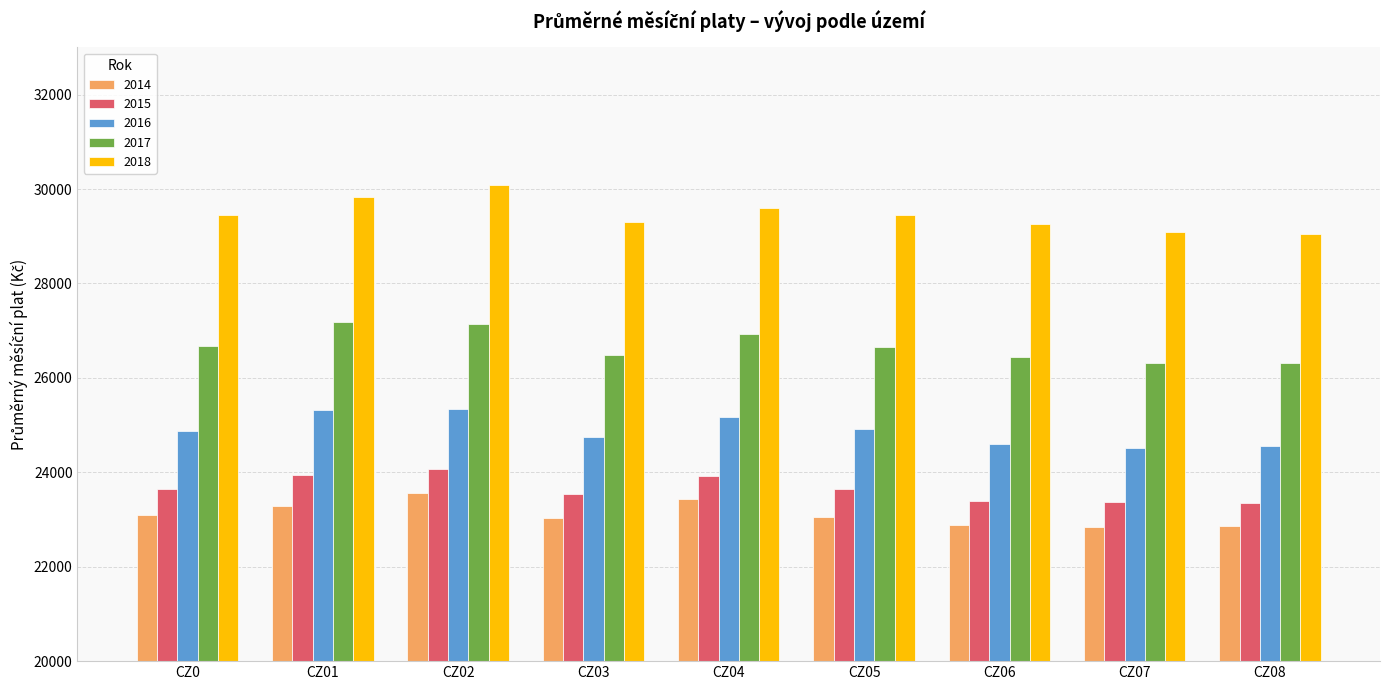

What is the spread (max minus min) of values at CZ05?

6394.9